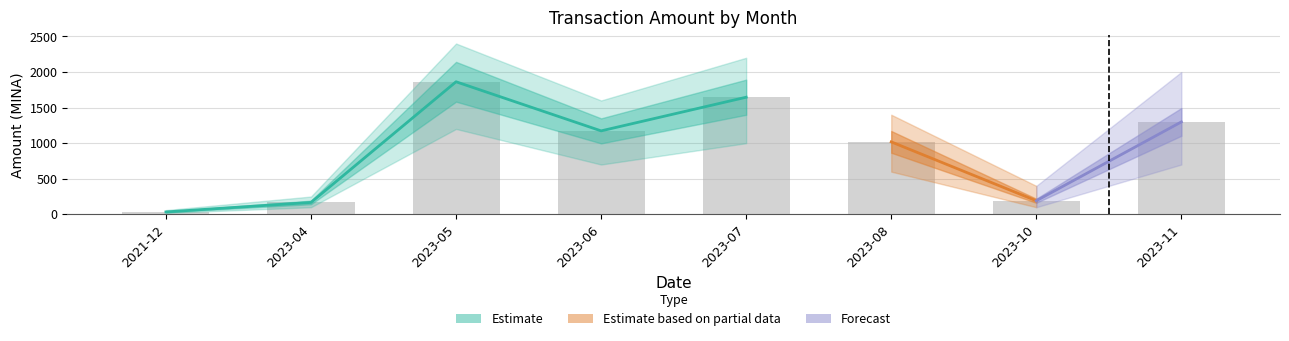

What is the difference between the maximum and minimum values?

1828.8